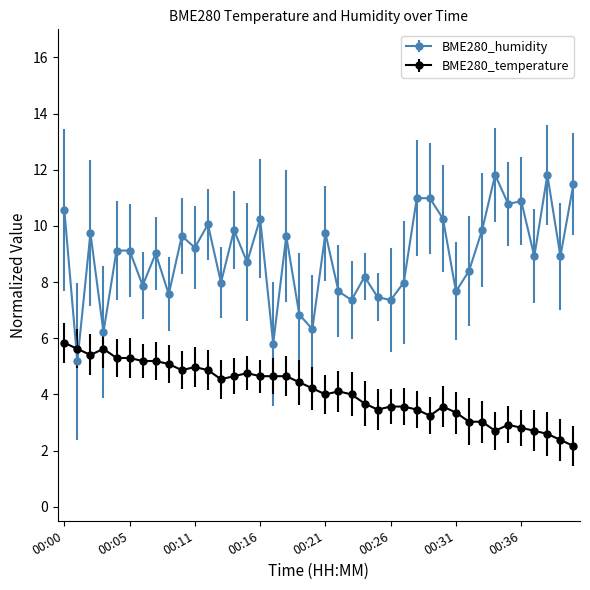

True or false: BME280_temperature has more than 2 interior local peaks.

True